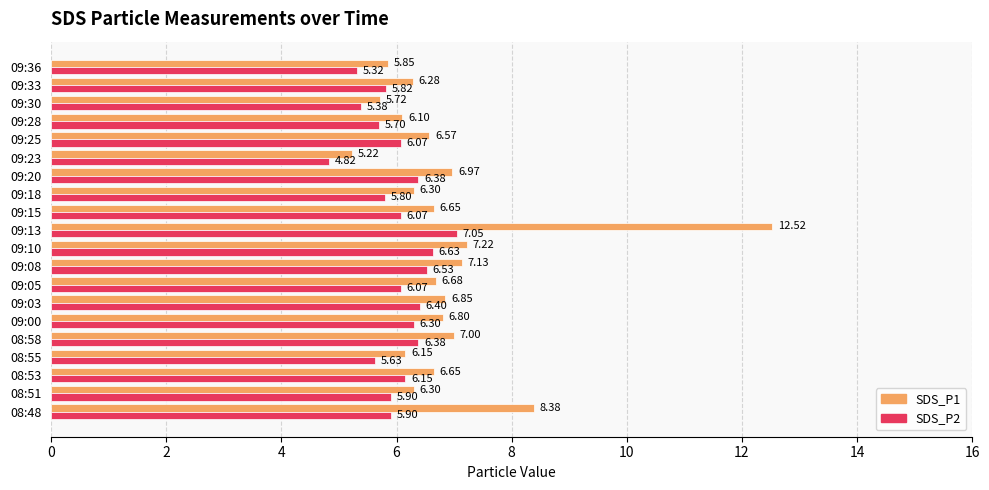

Rank the series at 08:51 from highest to lowest value.

SDS_P1, SDS_P2